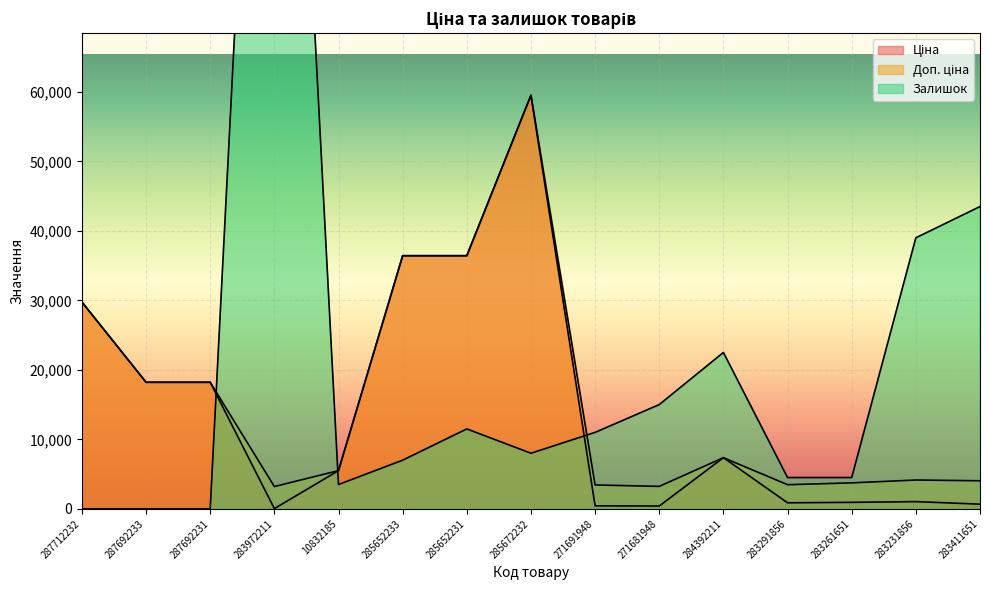

Is the value of Доп. ціна at 10832185 greater than the value of Залишок at 271691948?

No